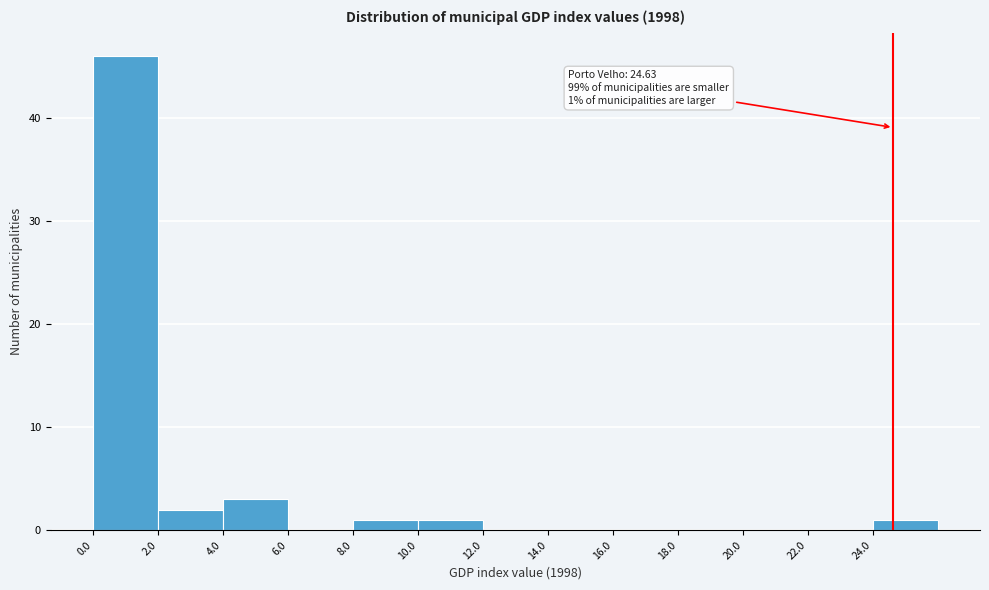

Which range on the x-axis has the tallest bar?

0 to 2